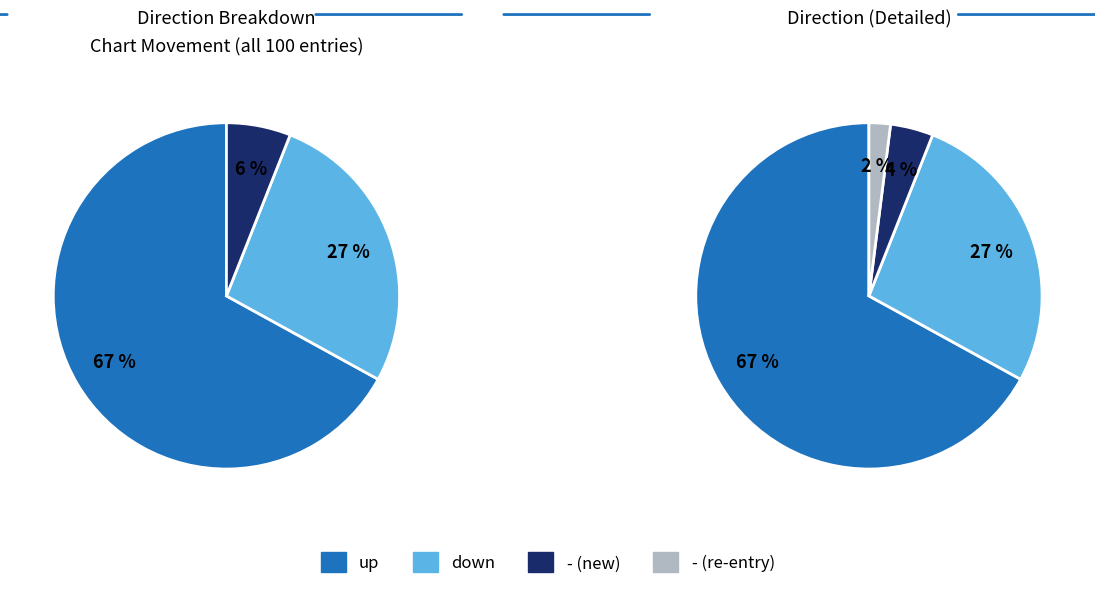

To the nearest percent, what is the difference between the largest and smallest slice percentages?

61%